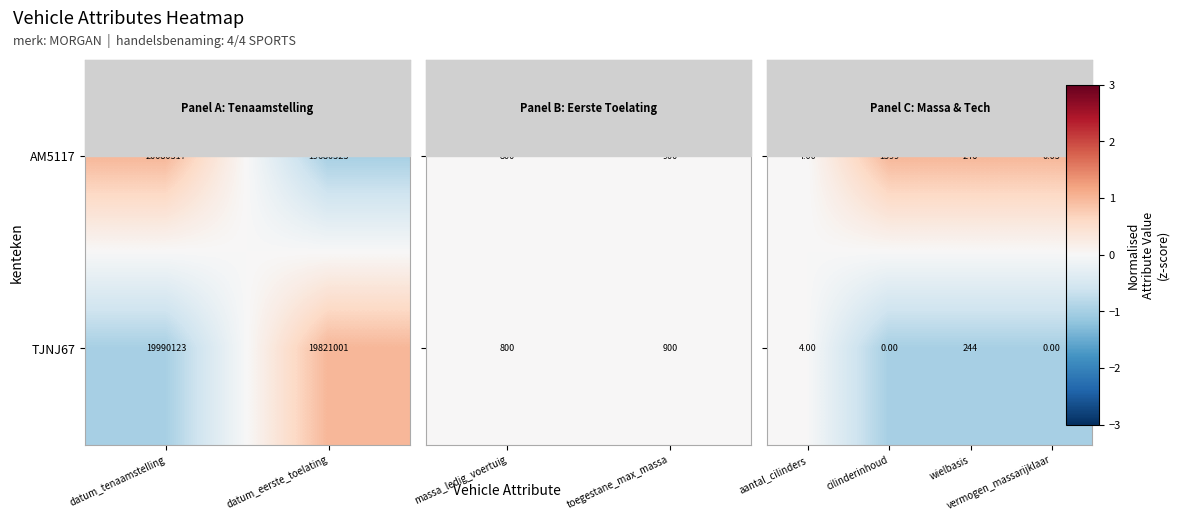

True or false: TJNJ67 has a value of 27063386 at datum_eerste_toelating.

False